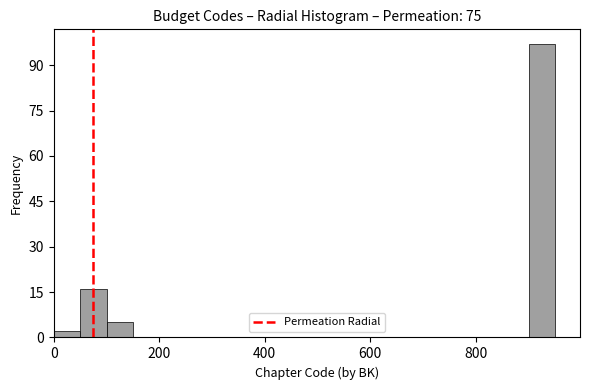

Around what value on the x-axis is the tallest bar? Give the approximate position of its centre, as read against the axis.

920